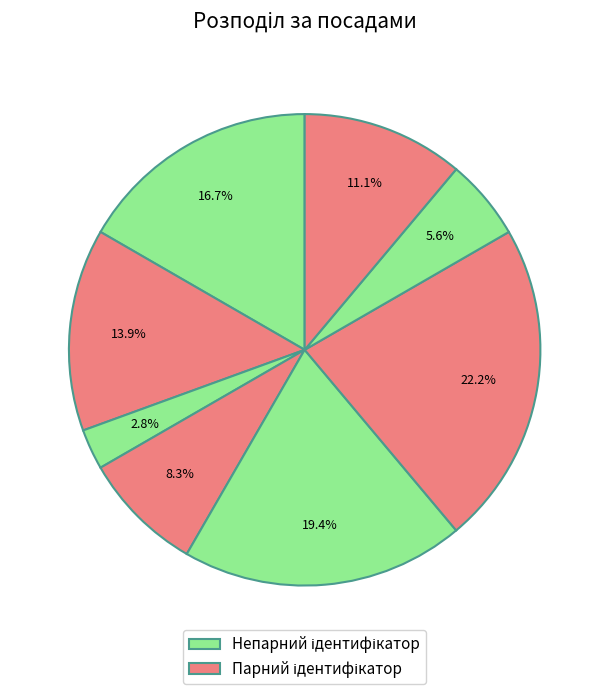

How many segments does this pie chart have?

8